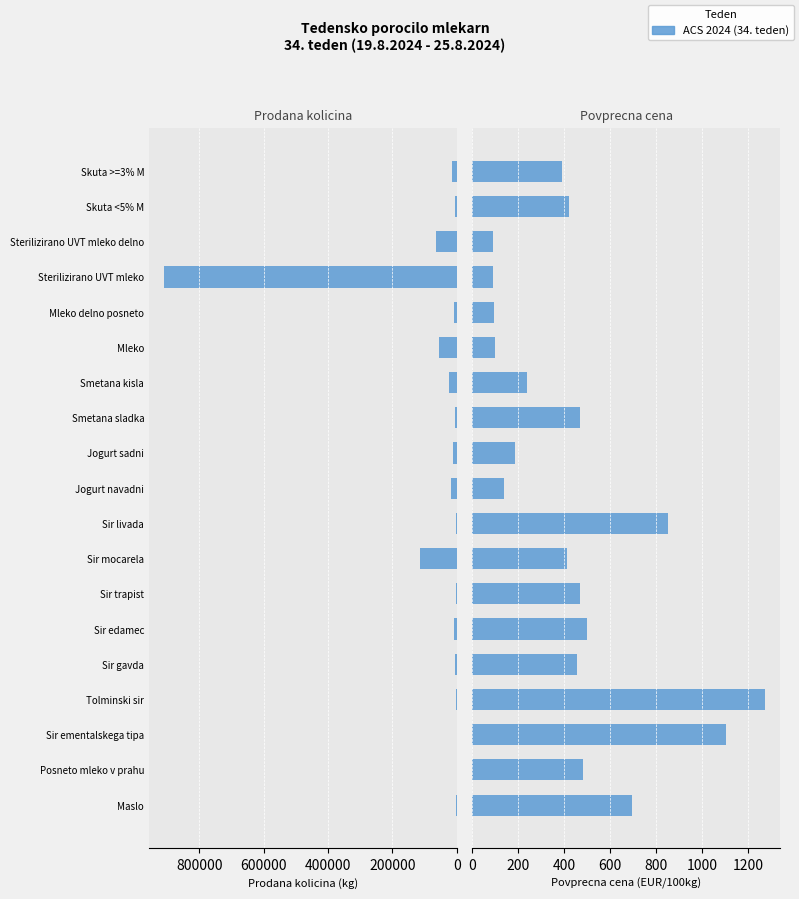

Reading right to left, what are all the values shown in this chart?

Prodana kolicina (kg): 14049.0	5749.0	63709.0	909950.0	9348.0	54369.0	24687.0	6276.0	11255.0	18213.0	2985.0	115414.0	2216.0	9020.0	6845.0	1265.0	585.0	425.0	3765.0
Povprecna cena (EUR/100kg): 390.9	420.4	91.2	91.0	94.6	97.7	238.9	468.5	184.9	140.1	850.1	411.3	469.2	499.4	457.3	1275.3	1105.8	479.8	694.2